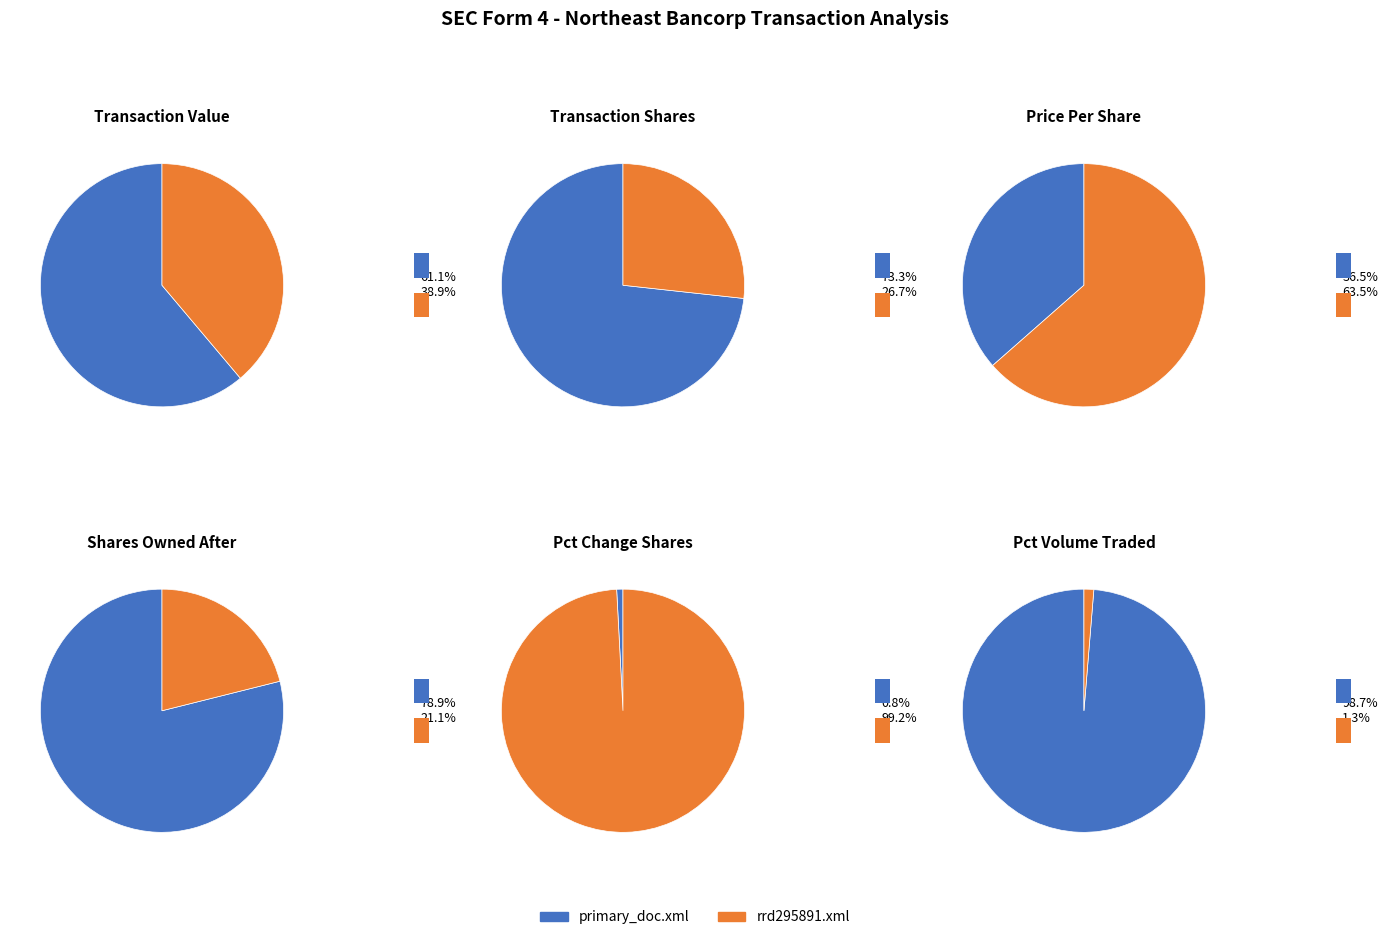

How many segments does this pie chart have?

2